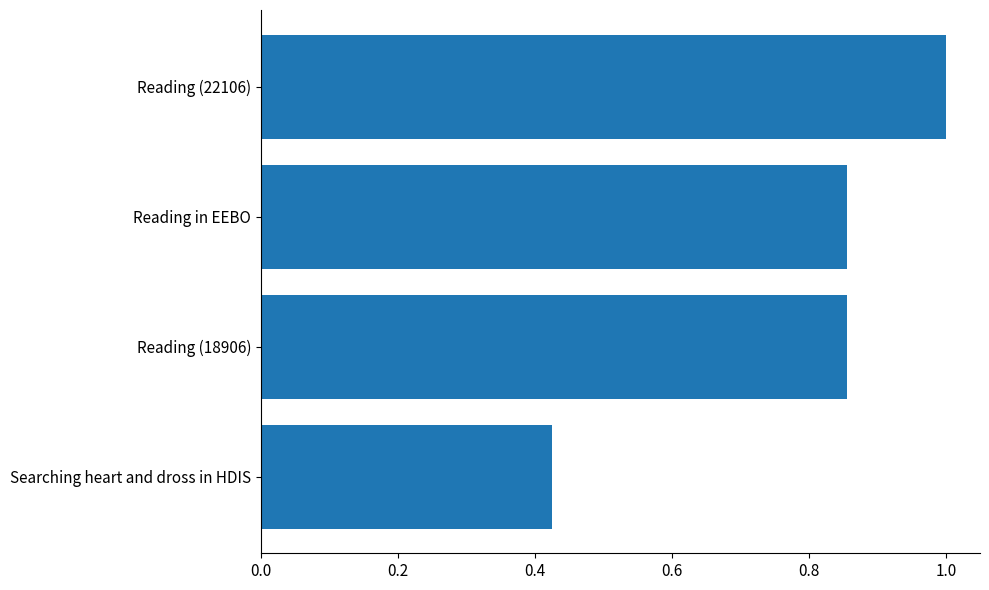

The value at Reading (22106) is 1.6. True or false?

False